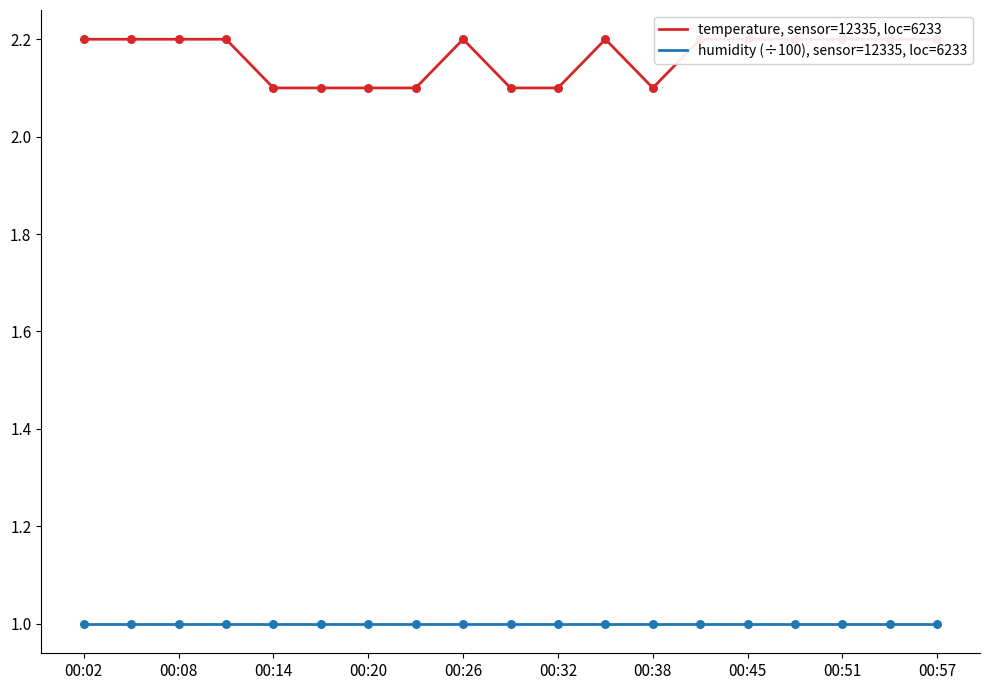

What is the total value across all series at 00:20?

3.1